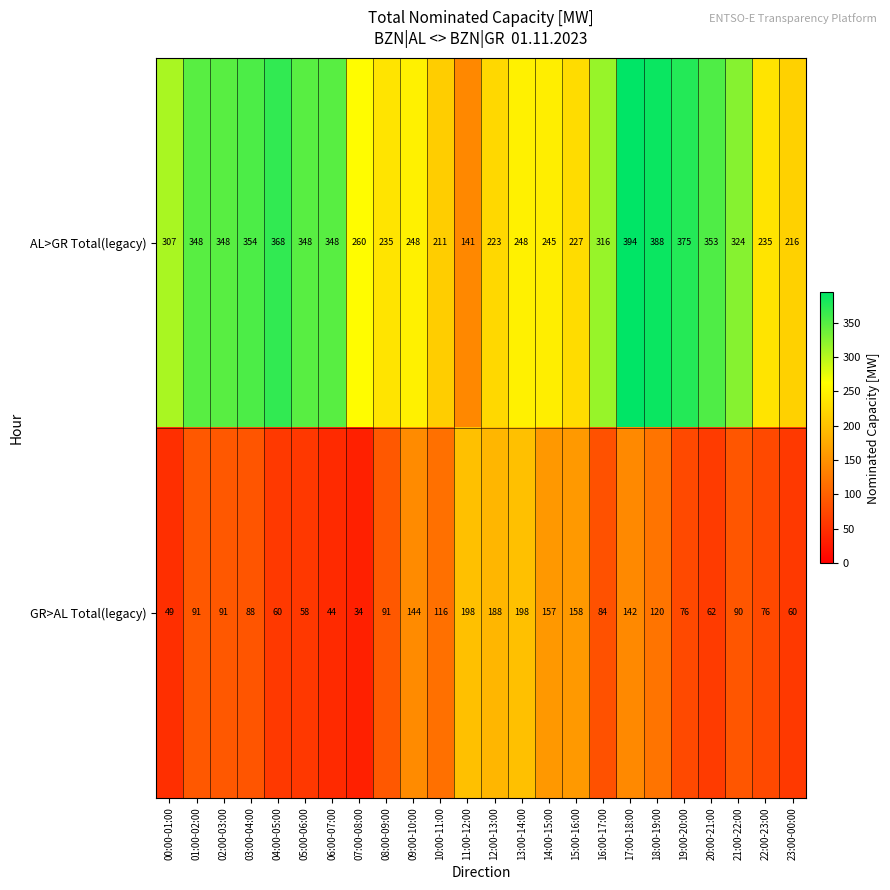

What is the difference between the GR>AL Total(legacy) values at 12:00-13:00 and 00:00-01:00?

139